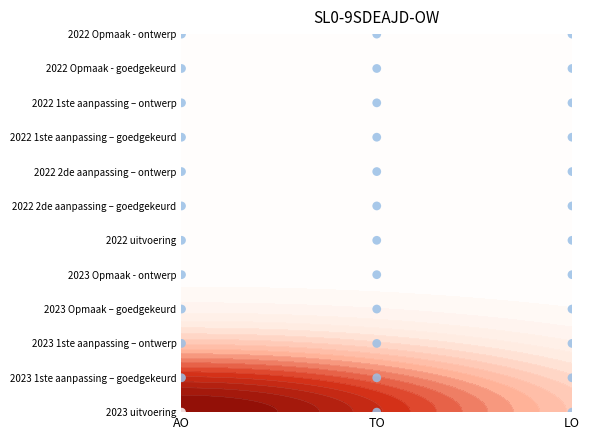

True or false: the data shows 1 at TO.

False